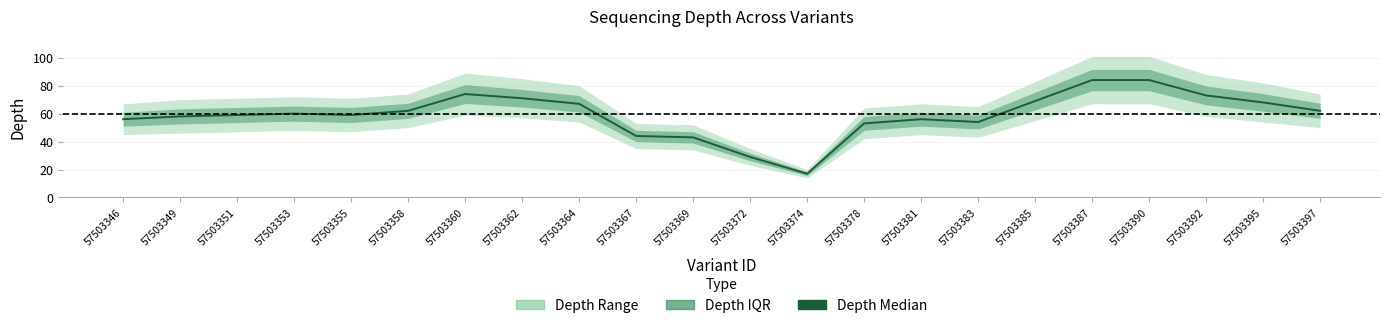

What is the sum of the values at 57503358 and 57503349?

120